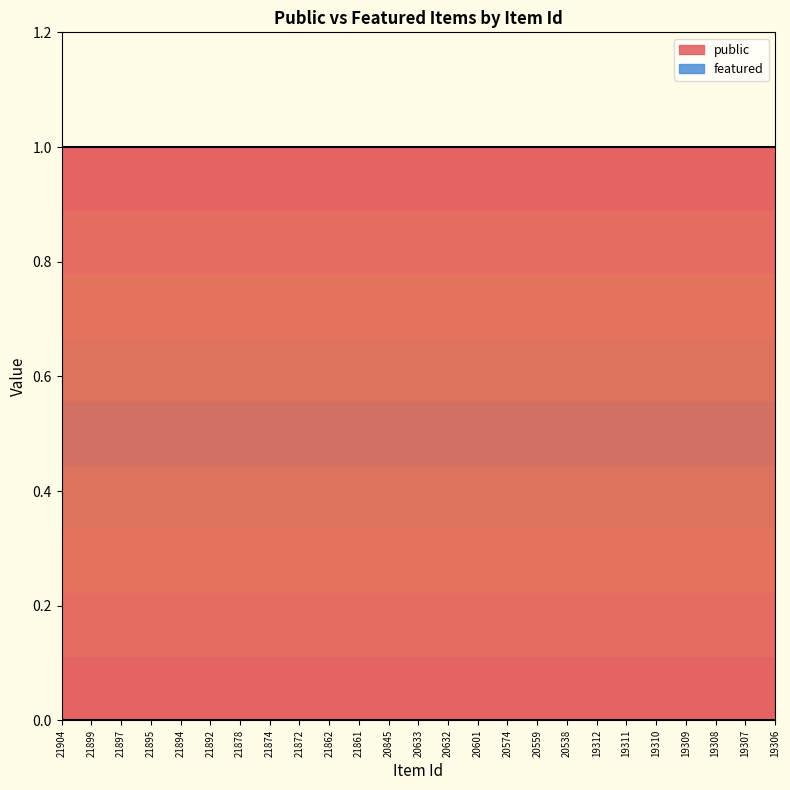

Is it true that public equals 1 at 21892?

True